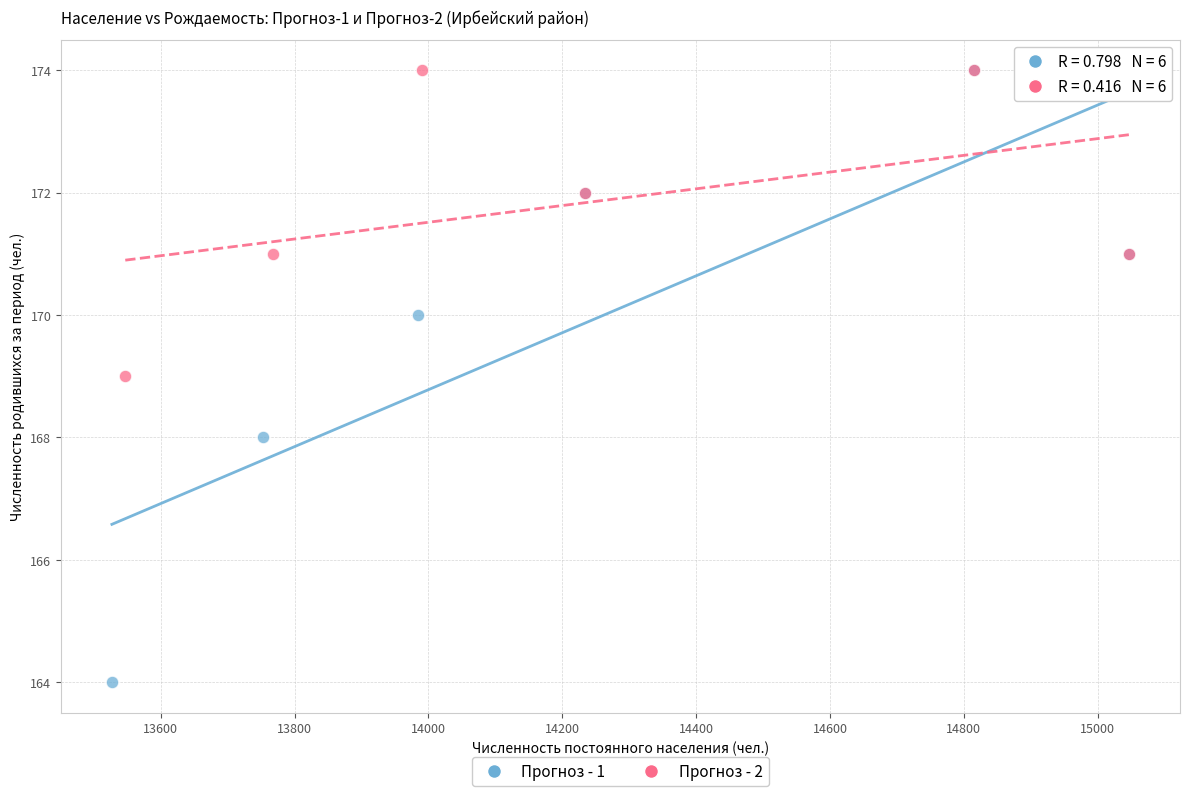

Which series has the widest spread of Y values?

Прогноз - 1